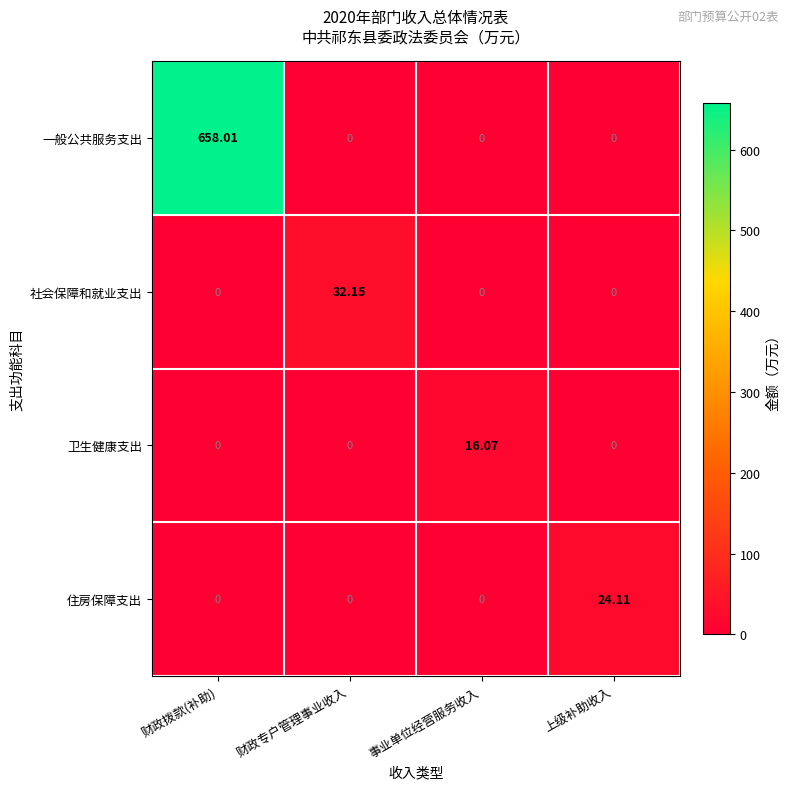

Which label corresponds to the largest value in the chart?

财政拨款(补助)